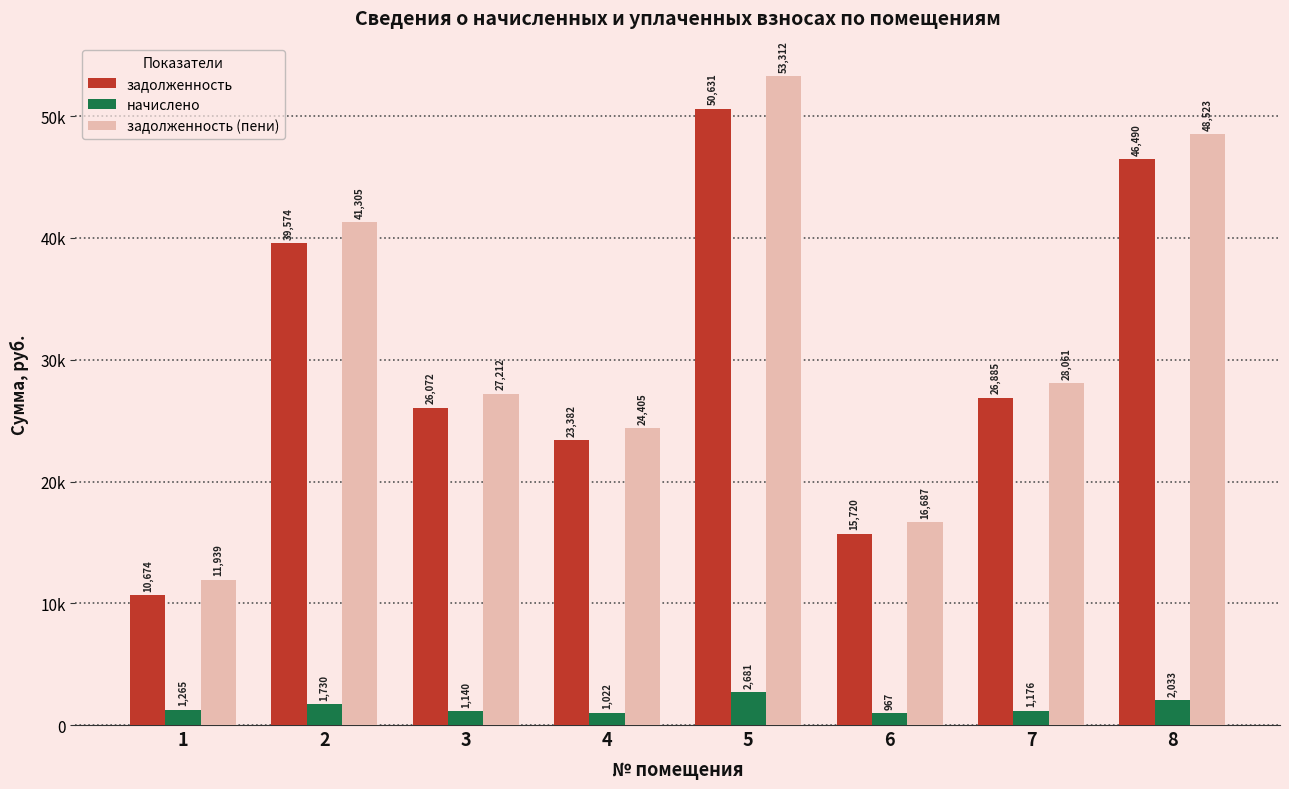

Reading left to right, extract all data points from this chart.

задолженность: 10674.4	39574.3	26071.9	23382.2	50631.5	15719.8	26885.4	46490.2
начислено: 1264.8	1730.4	1140.0	1022.4	2680.8	967.2	1176.0	2032.8
задолженность (пени): 11939.2	41304.7	27211.9	24404.6	53312.3	16687.0	28061.4	48523.0